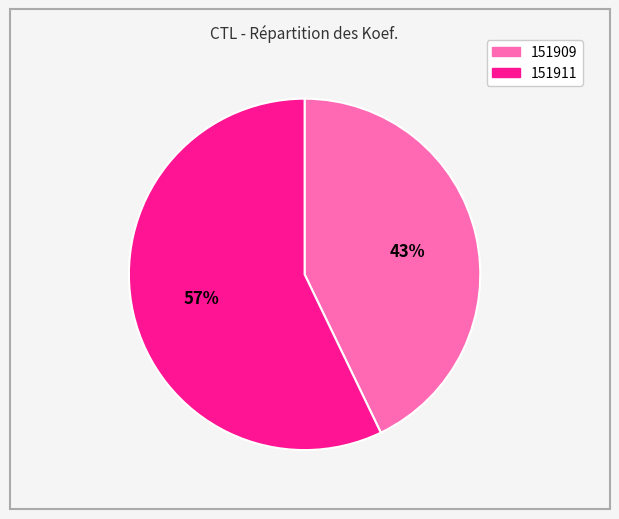

Which has a higher value, 151909 or 151911?

151911